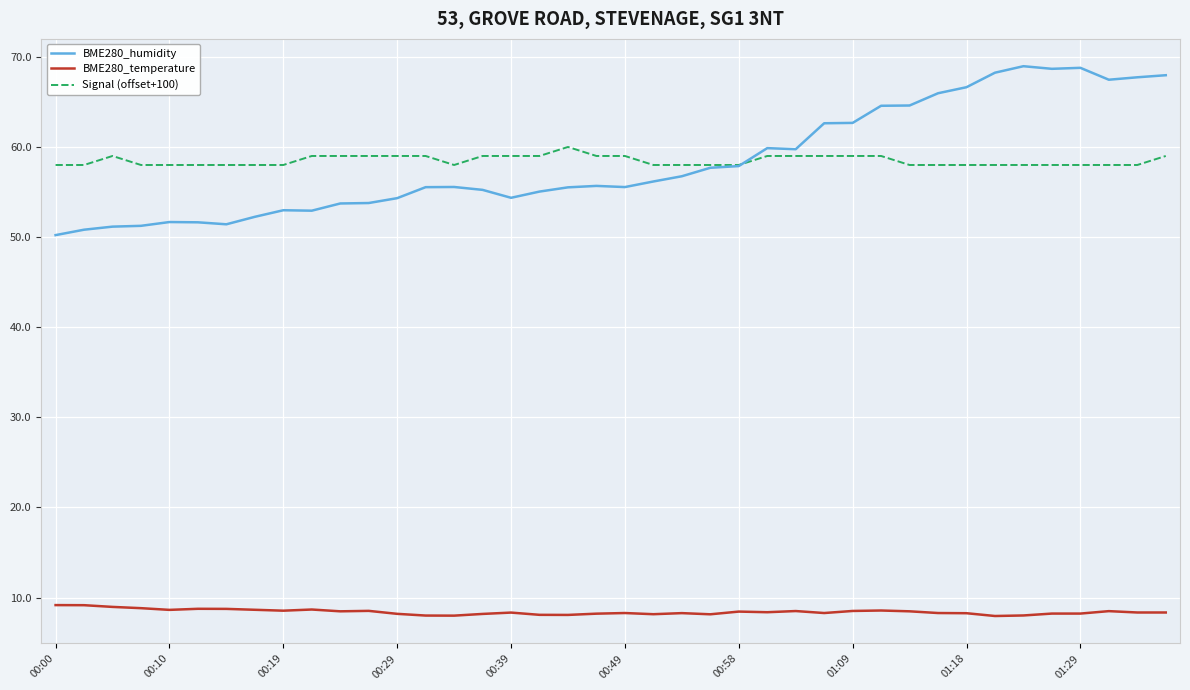

True or false: Signal (offset+100) and BME280_temperature intersect in this chart.

False